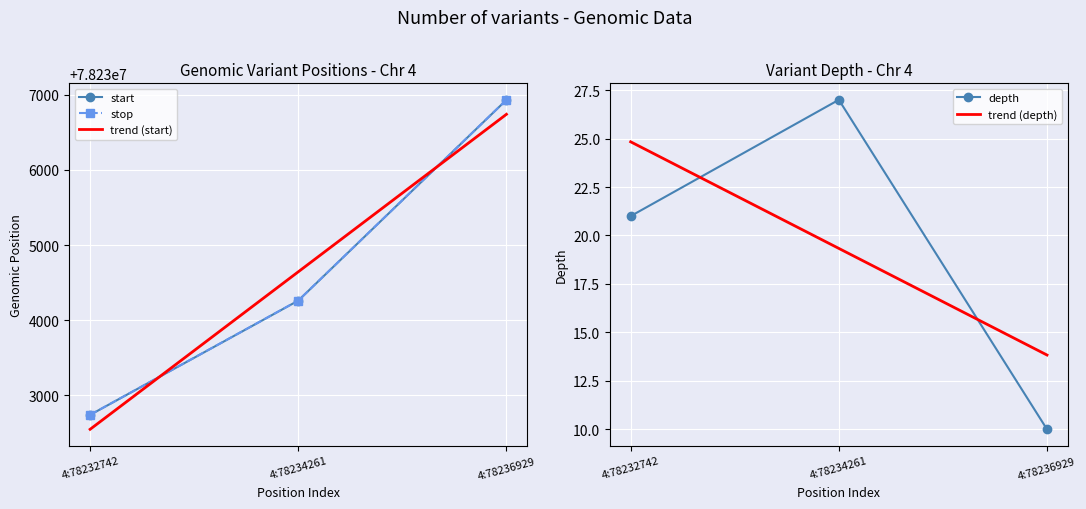

Which series changed the most between 4:78232742 and 4:78236929?

trend (start)